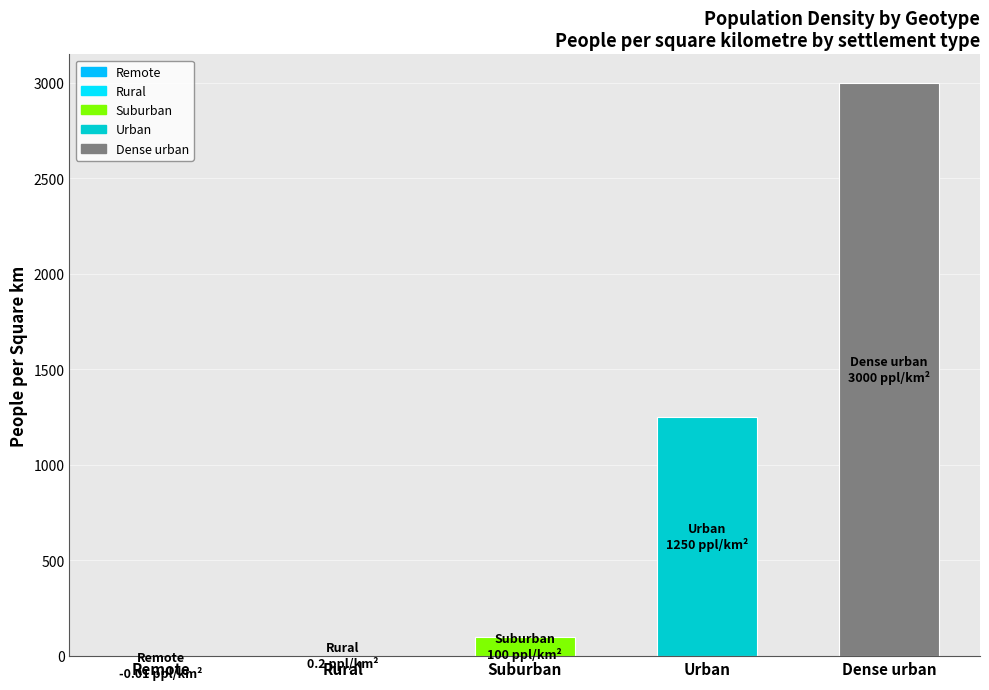

Where is the data nearest to the value 1499?

Urban